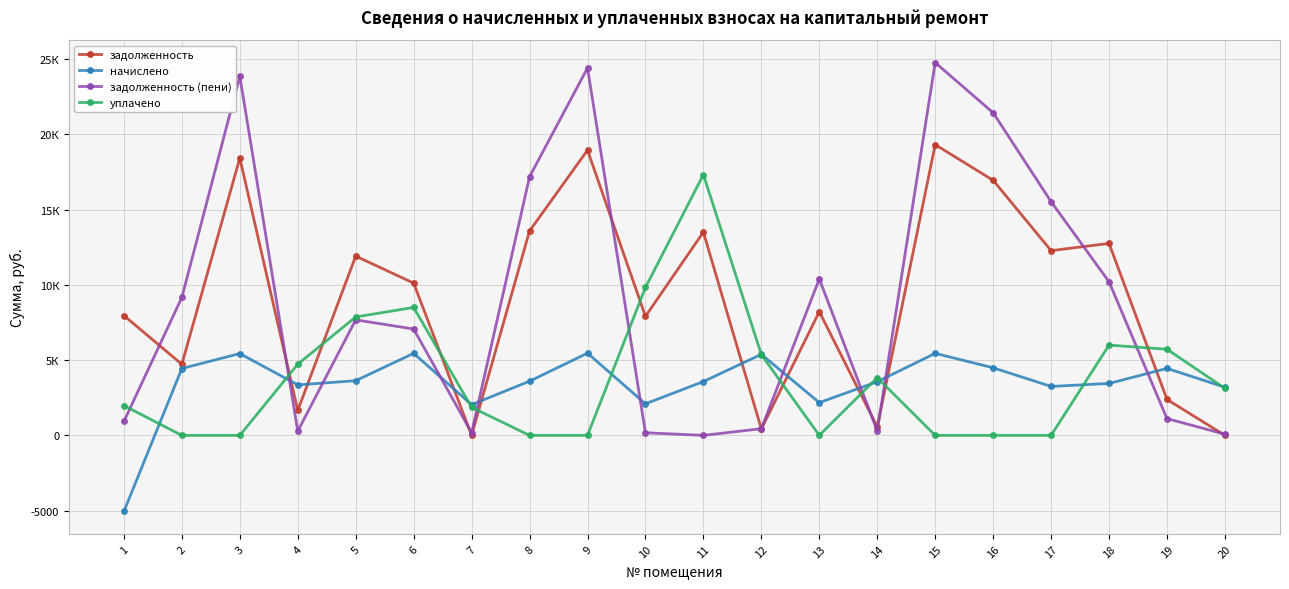

Is it true that задолженность (пени) equals 170.4 at 7?

True